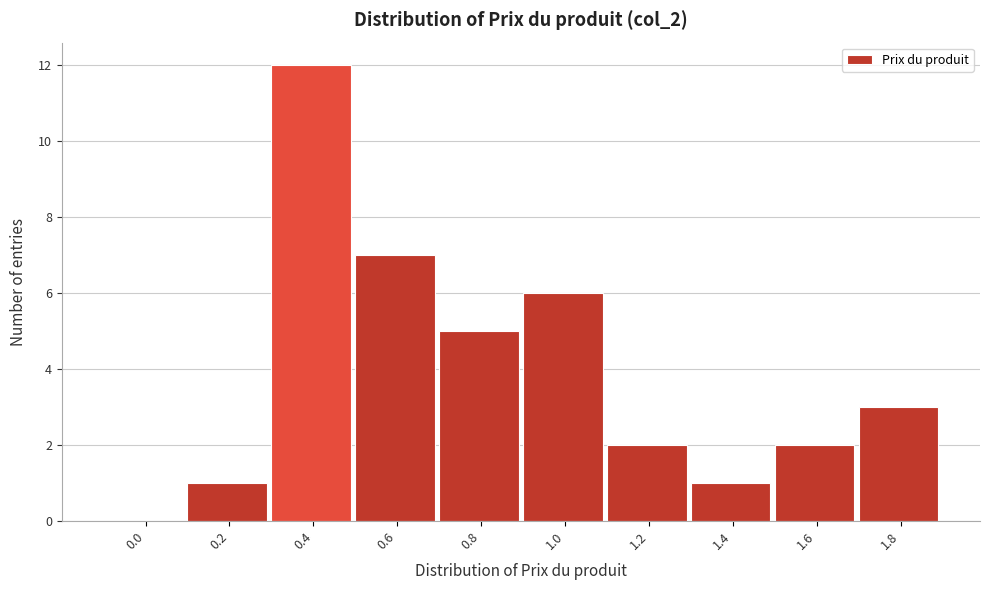

Reading left to right, list all the values displayed in this chart.

0.0=0	0.2=1	0.4=12	0.6=7	0.8=5	1.0=6	1.2=2	1.4=1	1.6=2	1.8=3